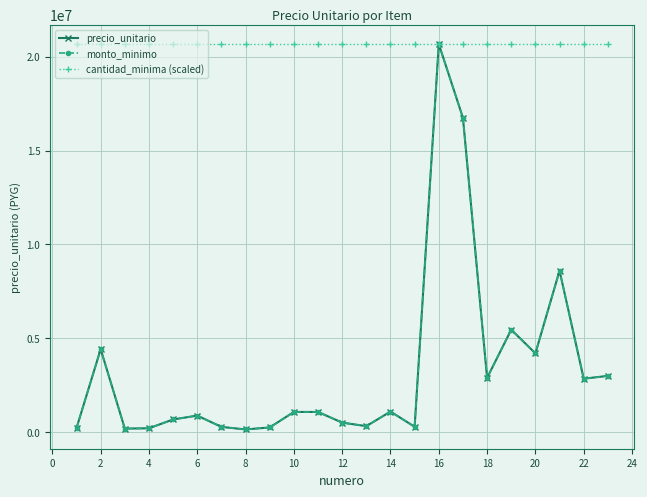

Reading left to right, what are all the values shown in this chart?

precio_unitario: 220000	4422600	193320	210600	680400	885600	284040	147960	255960	1080000	1080000	510840	324000	1100000	290400	20669000	16742000	2893000	5460000	4200000	8600000	2850280	3000000
monto_minimo: 220000	4422600	193320	210600	680400	885600	284040	147960	255960	1080000	1080000	510840	324000	1100000	290400	20669000	16742000	2893000	5460000	4200000	8600000	2850280	3000000
cantidad_minima (scaled): 20669000	20669000	20669000	20669000	20669000	20669000	20669000	20669000	20669000	20669000	20669000	20669000	20669000	20669000	20669000	20669000	20669000	20669000	20669000	20669000	20669000	20669000	20669000